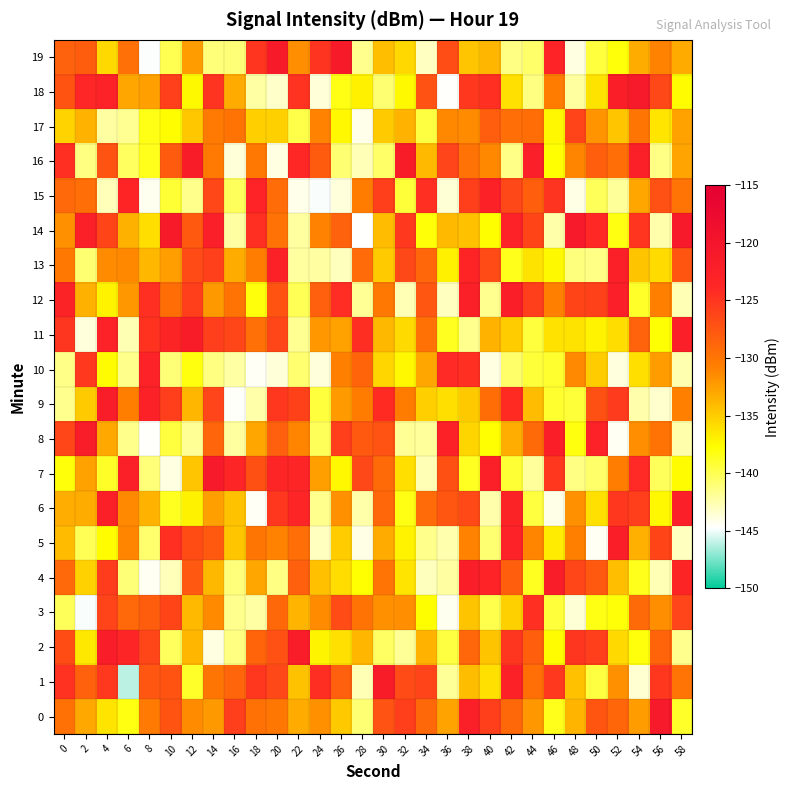

What is the difference between the highest and lowest values at 12?

20.4